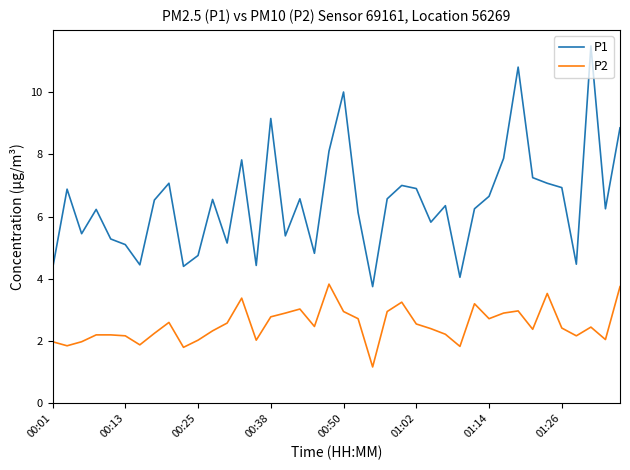

Which series has the largest range (max minus min)?

P1